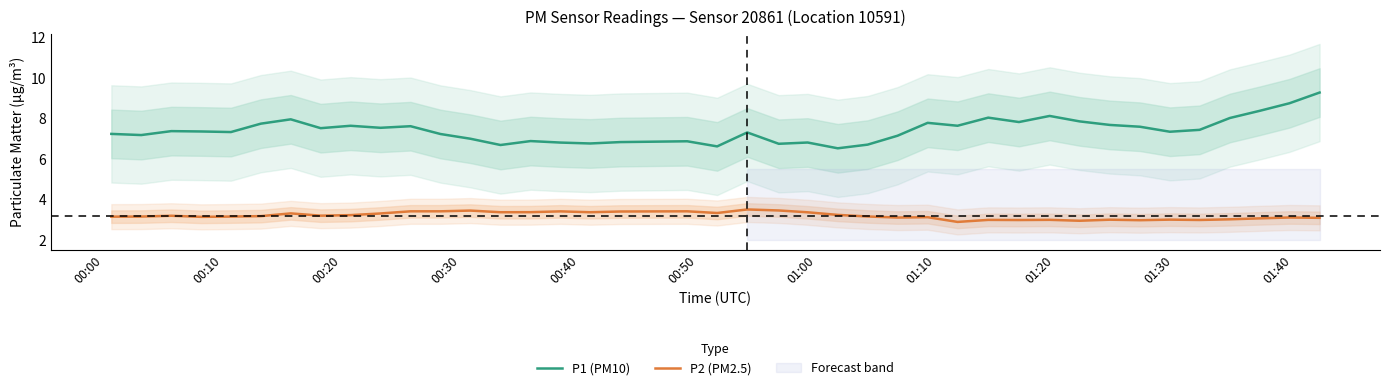

What is the highest value of the P2 (PM2.5) series?

3.5